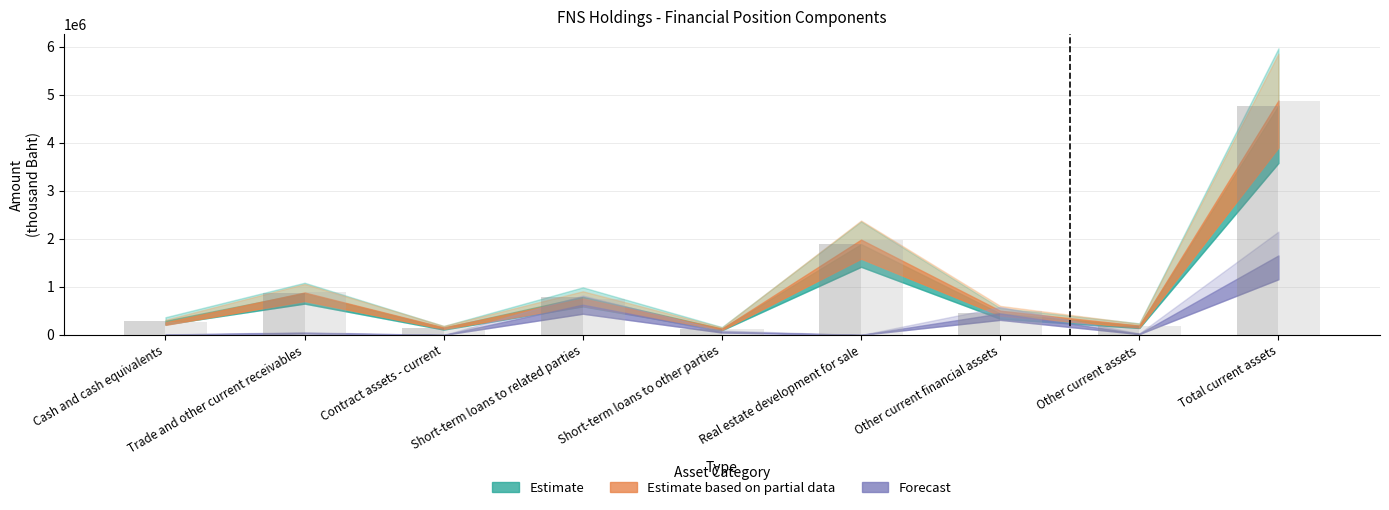

Which series has the largest total across all categories?

Estimate based on partial data